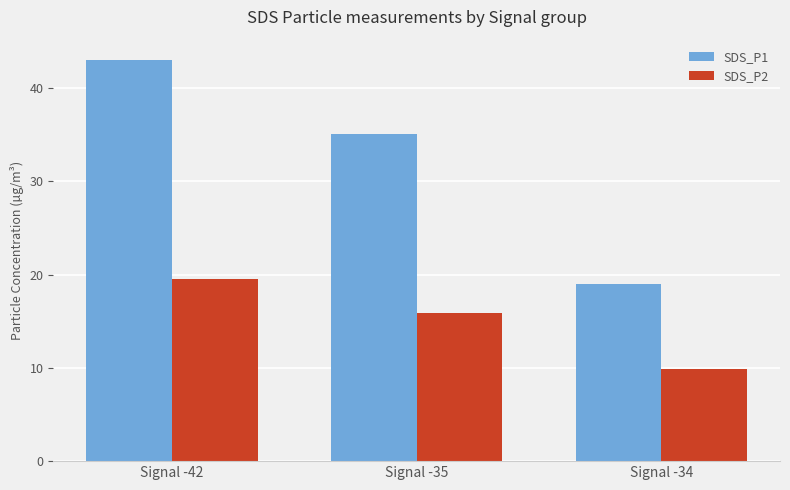

What value does the SDS_P1 series have at Signal -35?

35.1